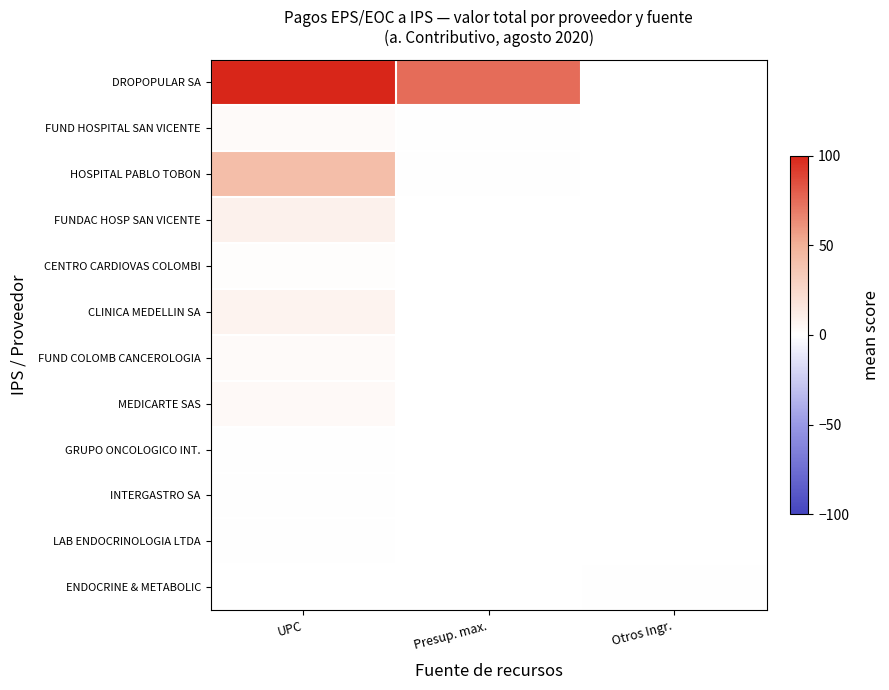

How many series are shown in this chart?

12